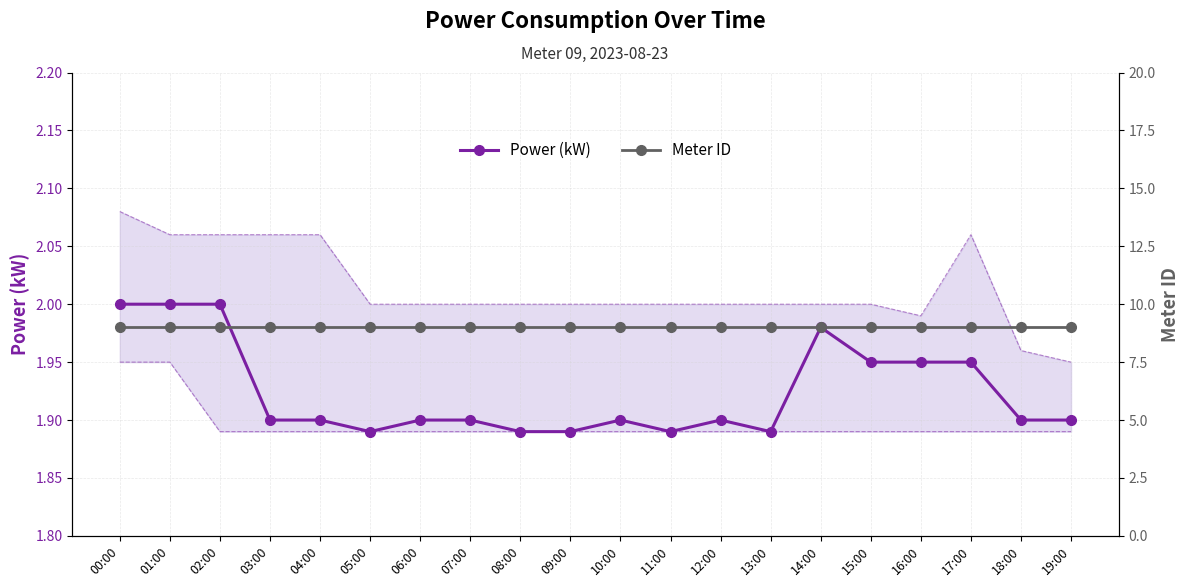

What position from the left is 14:00?

15